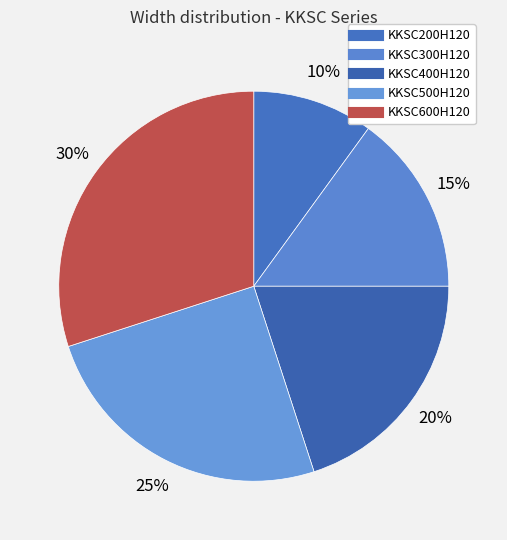

What is the largest slice in the pie chart?

KKSC600H120